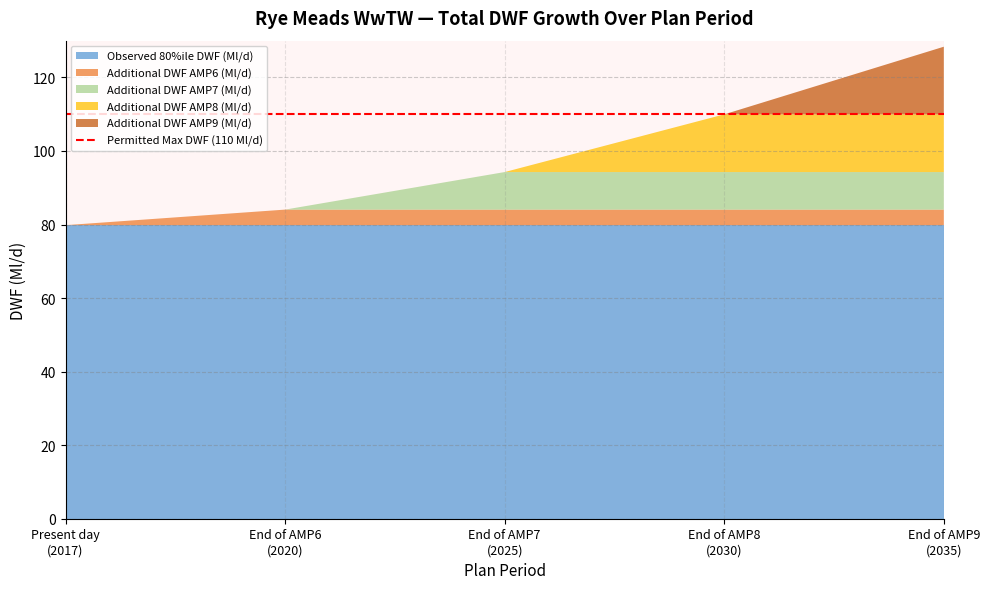

What is the lowest value of the Observed 80%ile DWF (Ml/d) series?

79.8